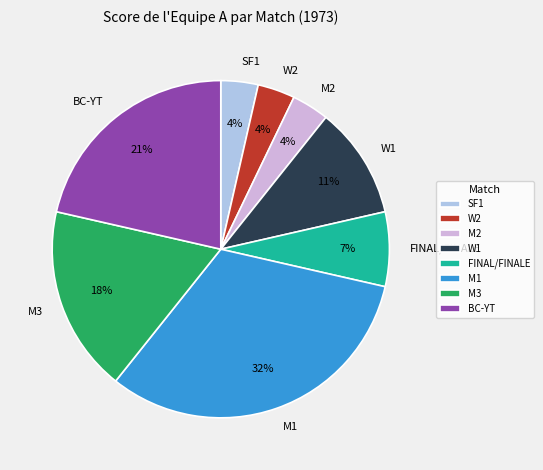

Is there a majority slice in this chart?

No